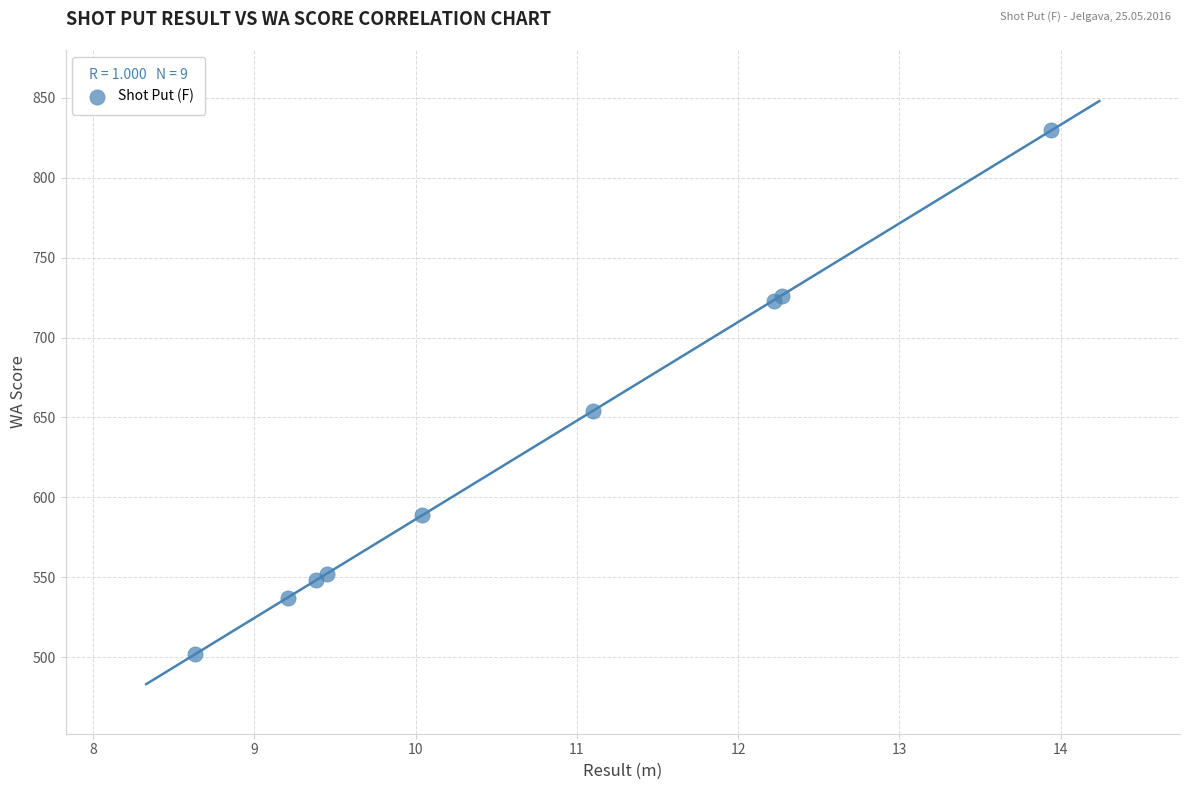

What Y value in the scatter plot is closest to 666?

654